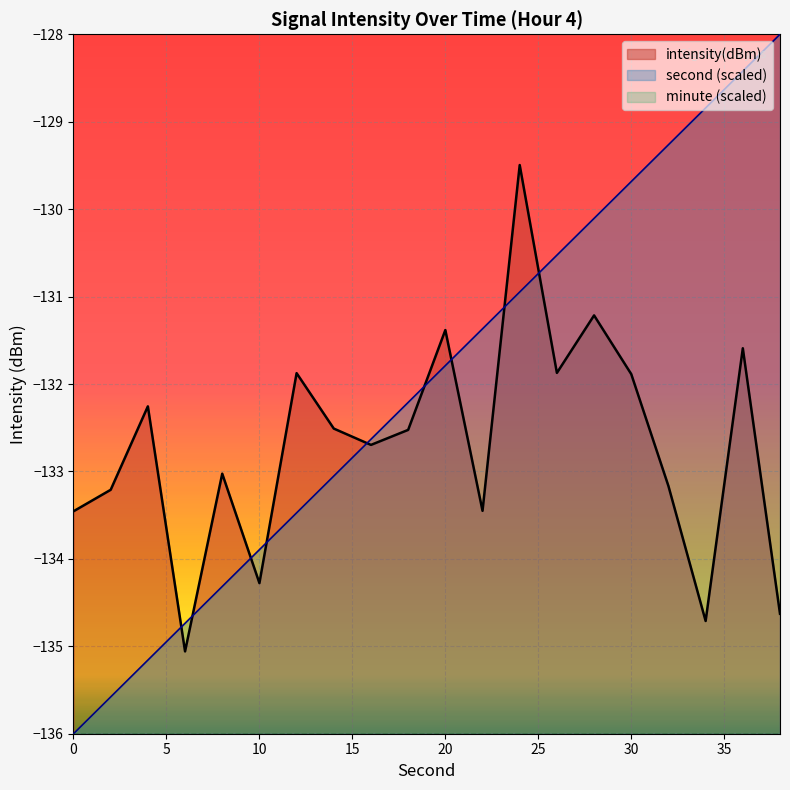

Count the number of categories in the chart.

20